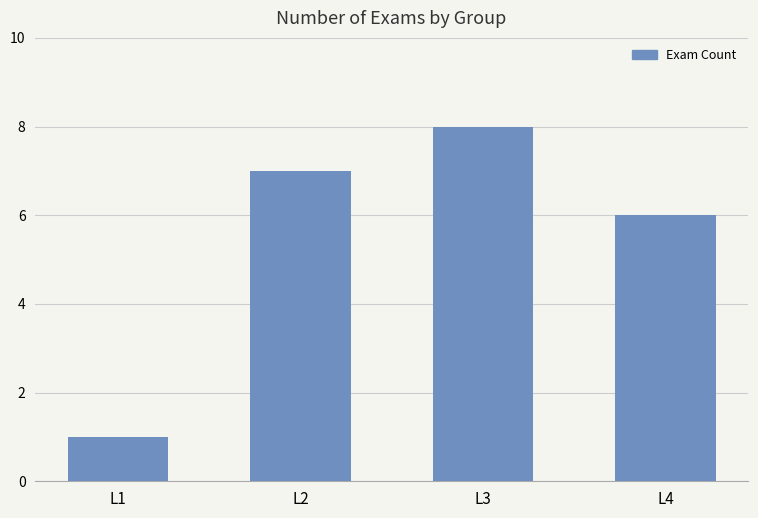

What is the change in value from L1 to L3?

+7